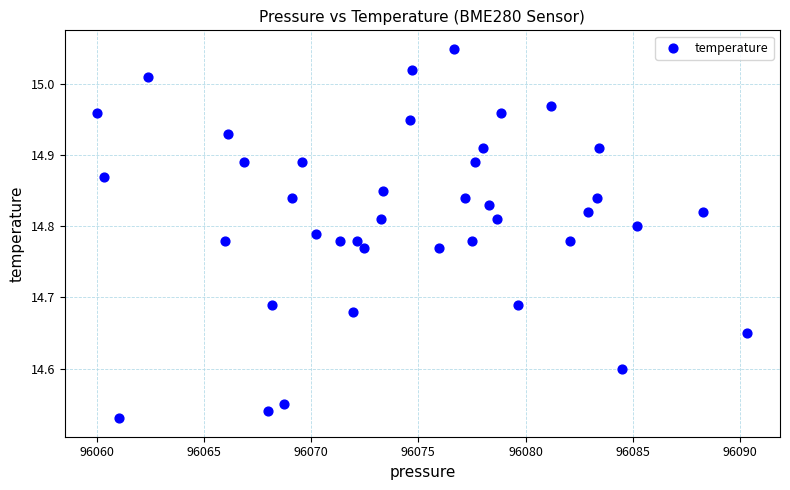

What is the range of X values (max minus min)?

30.3